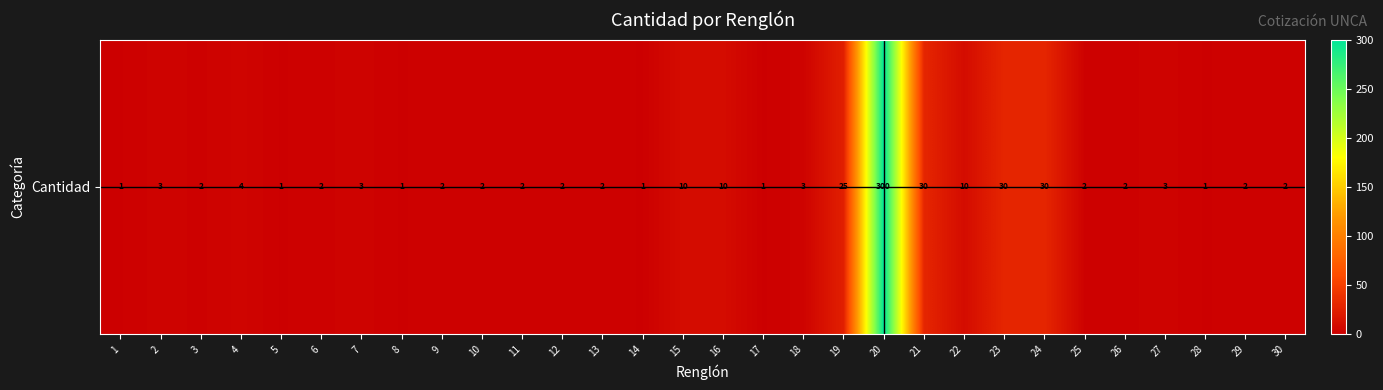

What is the minimum value shown in the chart?

1